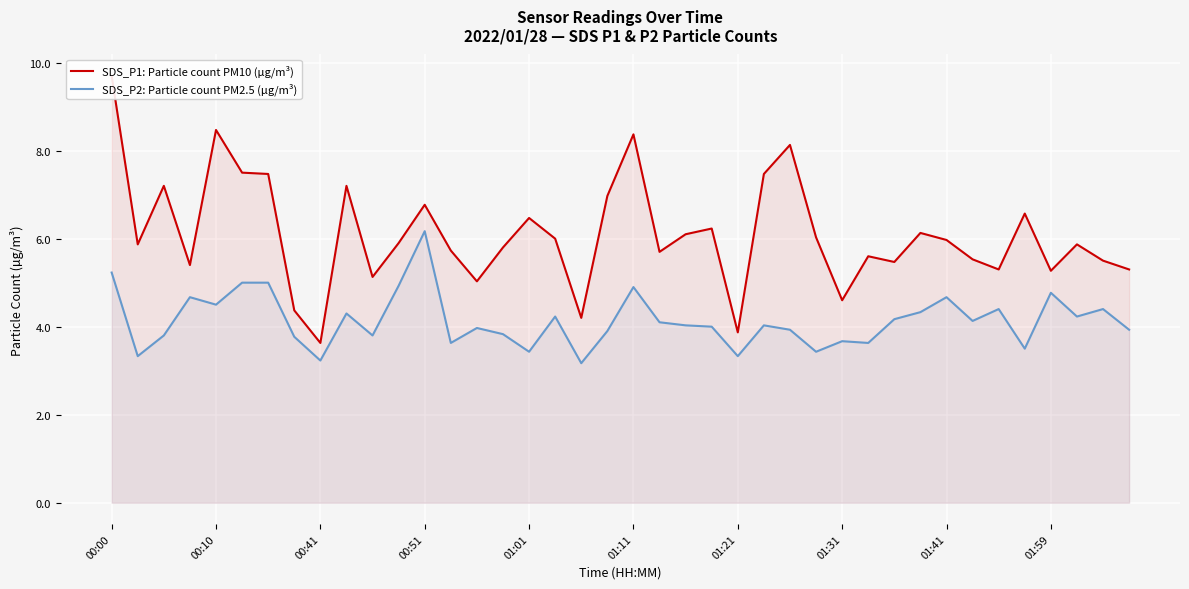

Reading right to left, transcribe all the data shown in this chart.

SDS_P1: Particle count PM10 (µg/m³): 5.3	5.5	5.9	5.3	6.6	5.3	5.5	6.0	6.1	5.5	5.6	4.6	6.0	8.1	7.5	3.9	6.2	6.1	5.7	8.4	7.0	4.2	6.0	6.5	5.8	5.0	5.7	6.8	5.9	5.1	7.2	3.6	4.4	7.5	7.5	8.5	5.4	7.2	5.9	9.7
SDS_P2: Particle count PM2.5 (µg/m³): 3.9	4.4	4.2	4.8	3.5	4.4	4.1	4.7	4.3	4.2	3.6	3.7	3.4	3.9	4.0	3.3	4.0	4.0	4.1	4.9	3.9	3.2	4.2	3.4	3.8	4.0	3.6	6.2	4.9	3.8	4.3	3.2	3.8	5.0	5.0	4.5	4.7	3.8	3.3	5.2